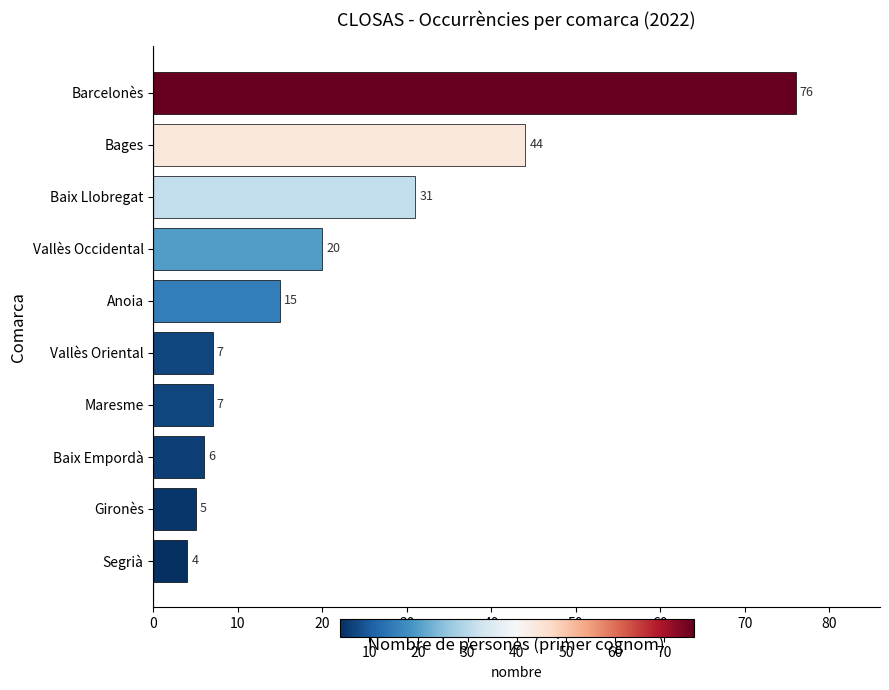

How many values are below 15?

5